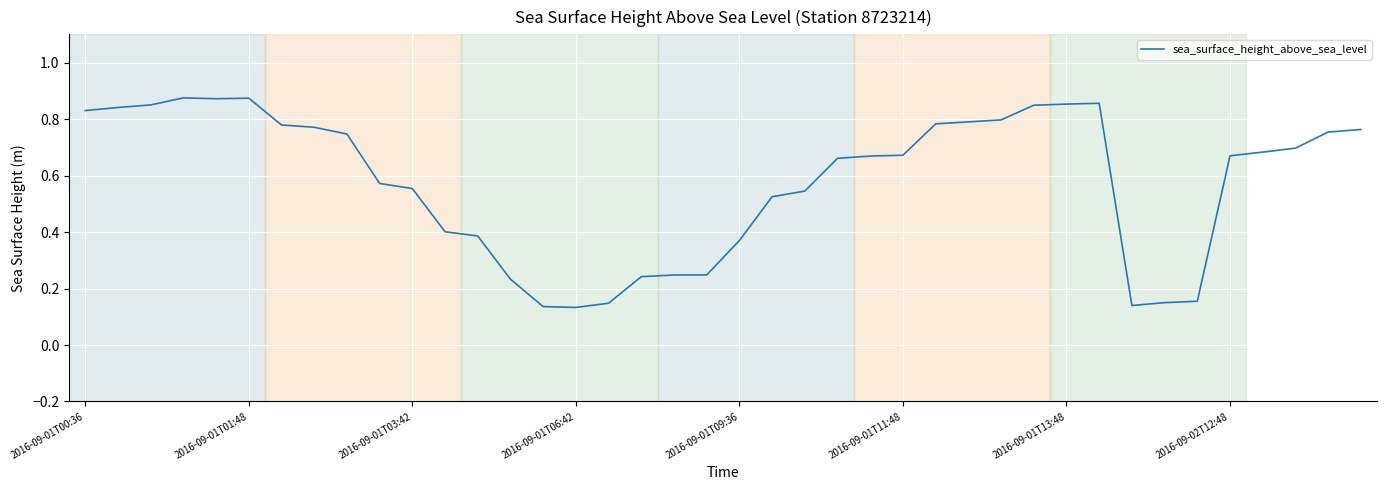

What is the minimum value shown in the chart?

0.1